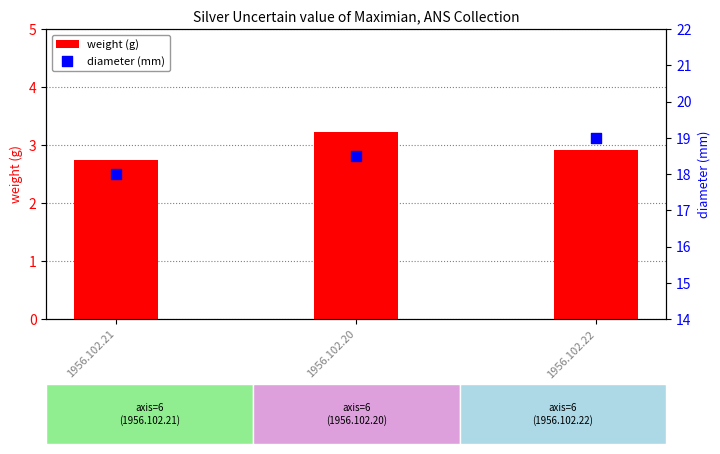

At which category is the sum across all series the highest?

1956.102.22